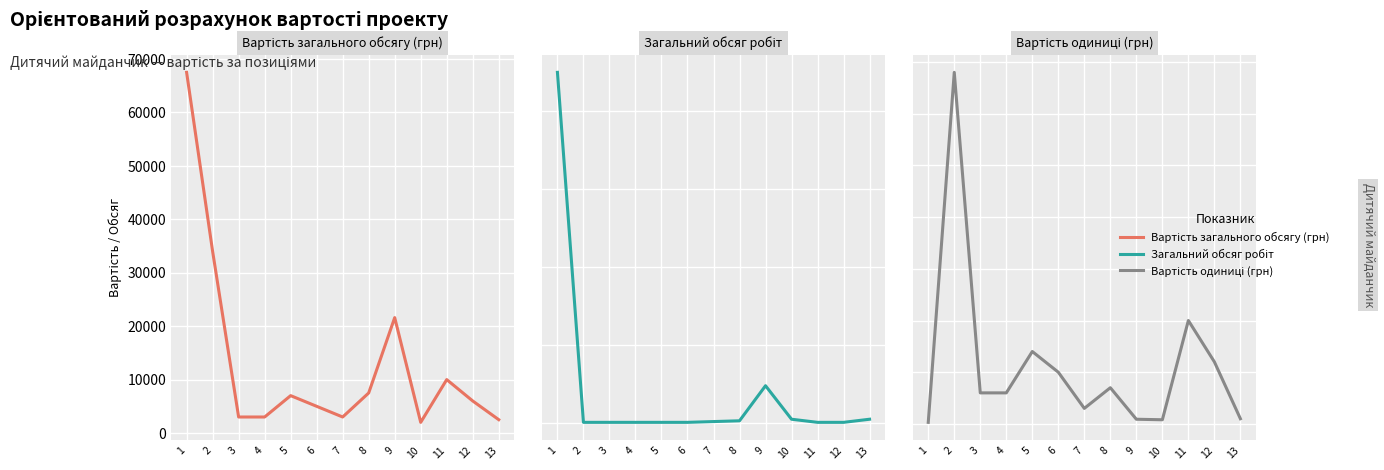

Reading left to right, extract all data points from this chart.

Вартість загального обсягу (грн): 1=67500	2=34000	3=3000	4=3000	5=7000	6=5000	7=3000	8=7500	9=21600	10=2000	11=10000	12=6000	13=2500
Загальний обсяг робіт: 1=450	2=1	3=1	4=1	5=1	6=1	7=2	8=3	9=48	10=5	11=1	12=1	13=5
Вартість одиниці (грн): 1=150	2=34000	3=3000	4=3000	5=7000	6=5000	7=1500	8=3500	9=450	10=400	11=10000	12=6000	13=500